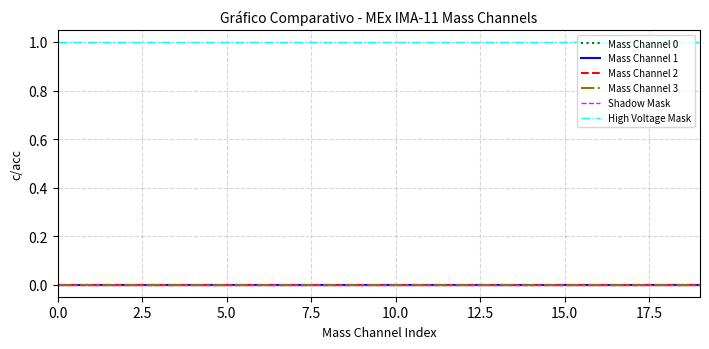

Does the chart have visible grid lines?

Yes